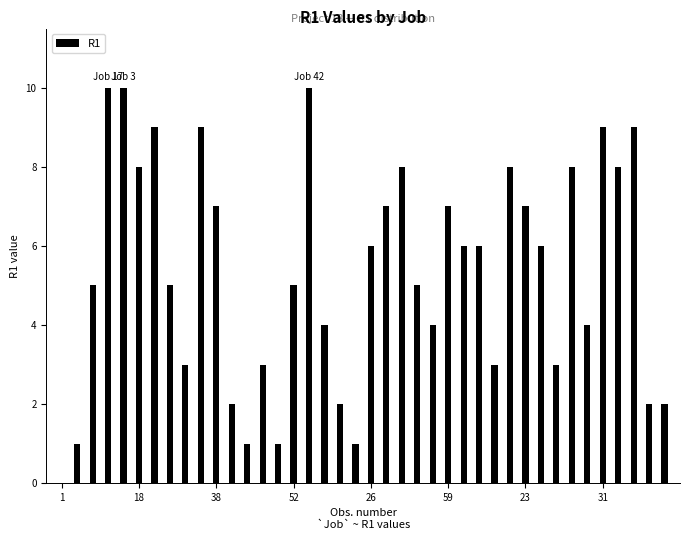

What is the sum of all values?

214